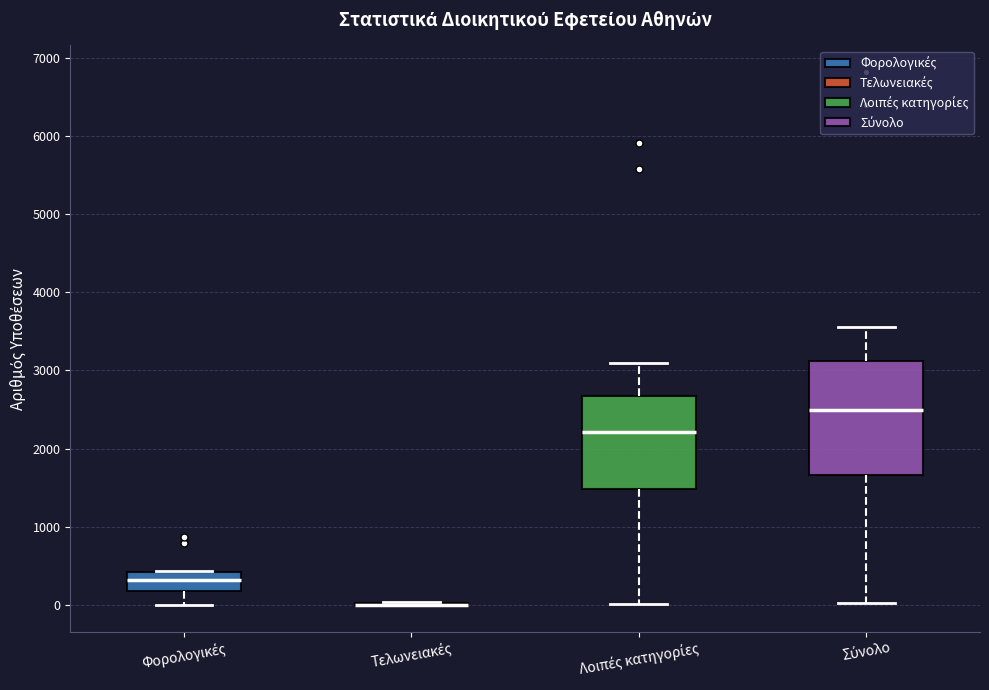

Comparing the boxes themselves (not the whiskers), which one is the tallest?

Σύνολο